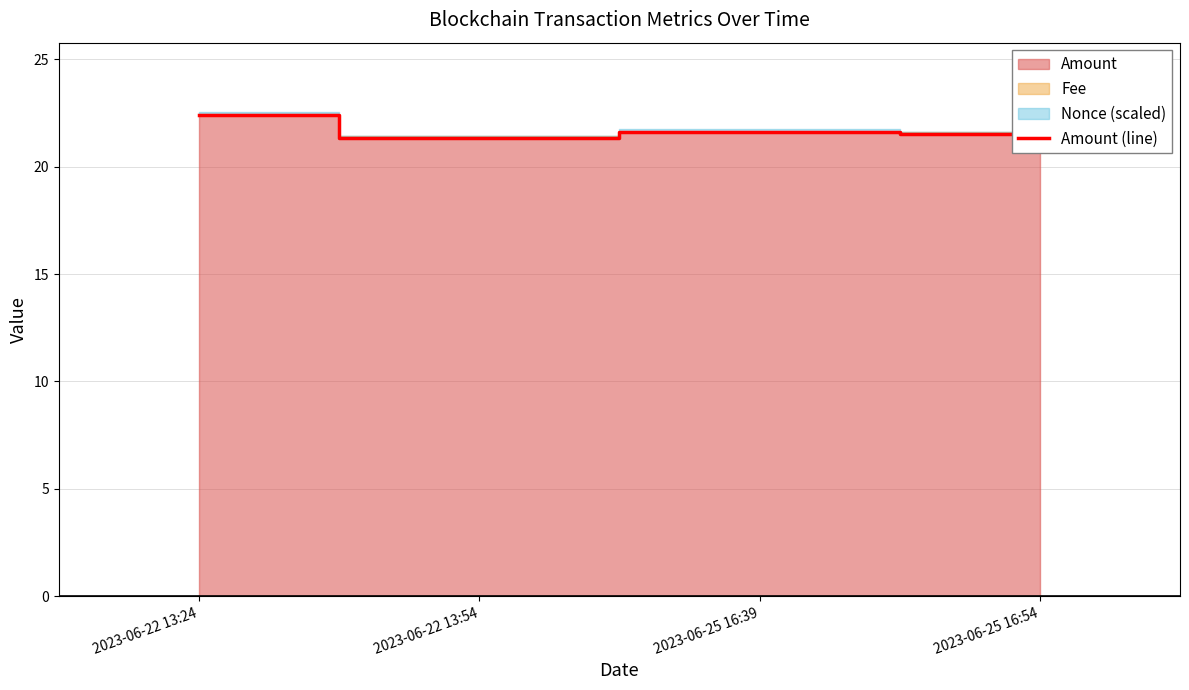

Where is the data nearest to the value 21?

2023-06-22 13:54